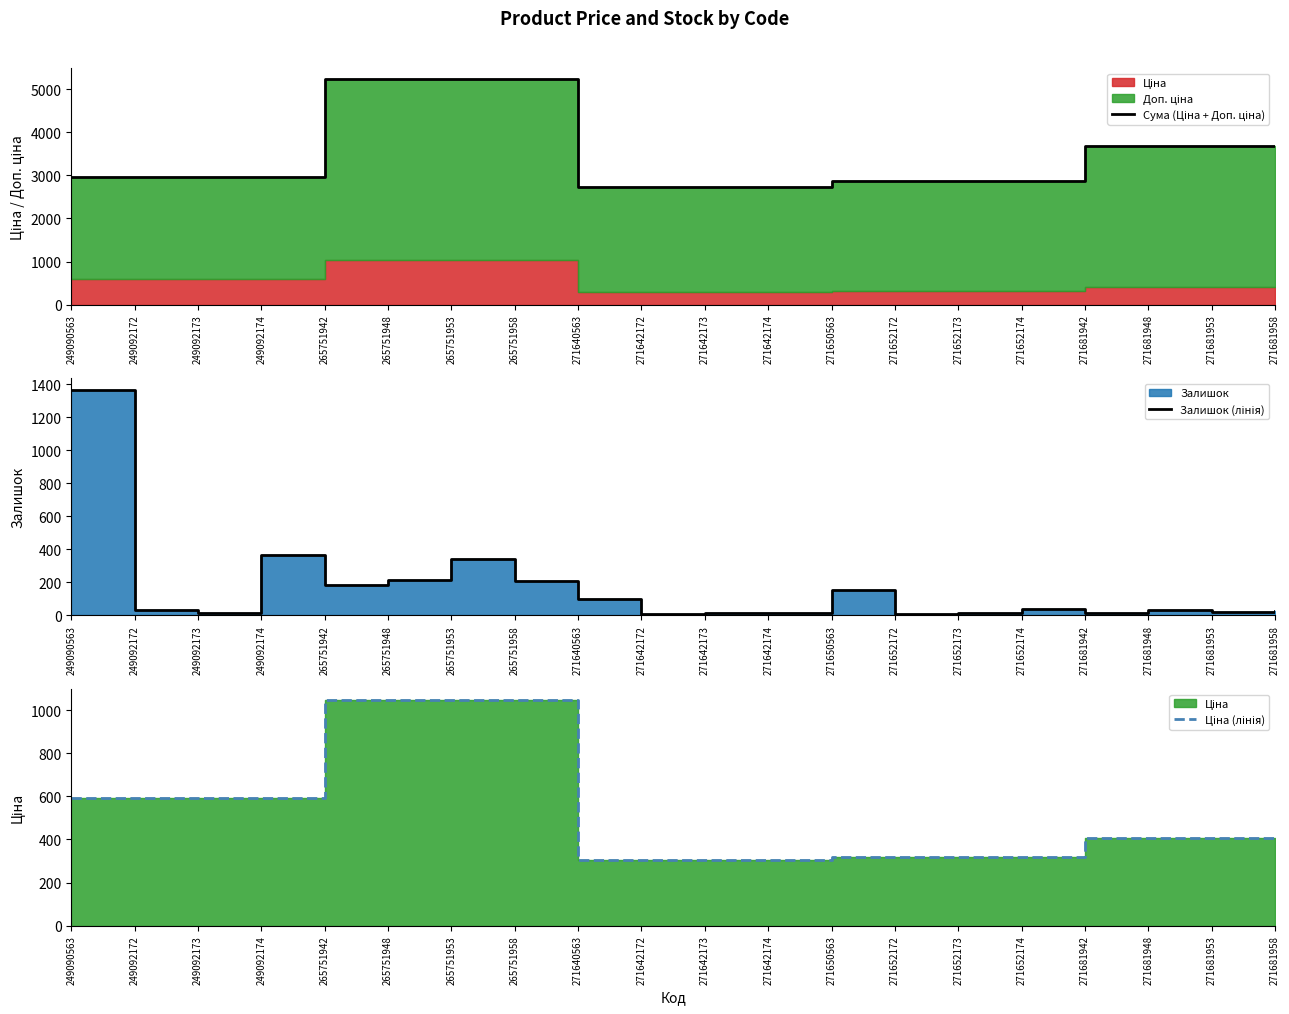

Which category has the lowest value in the Ціна (лінія) series?

271640563